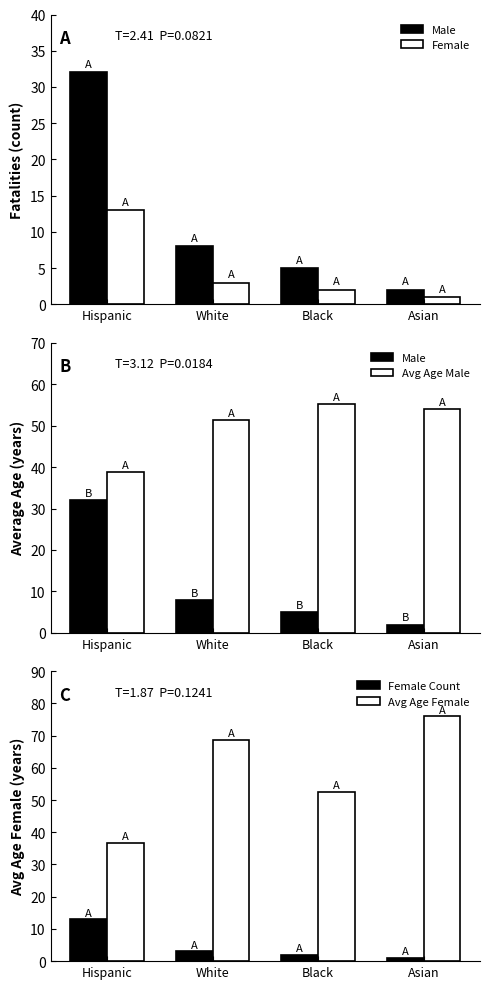

At Black, list the series in order from largest to smallest.

Avg Age Male, Avg Age Female, Male, Female, Female Count